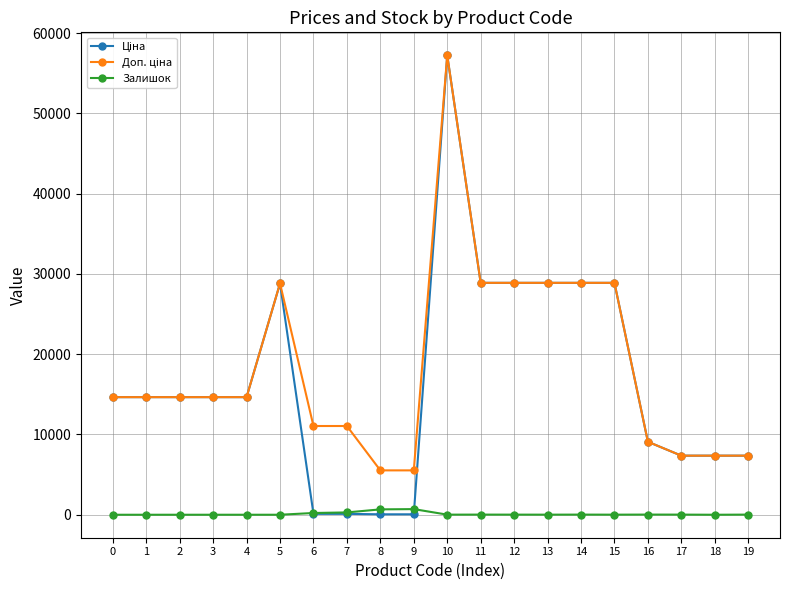

What is the total value across all series at 3?

29300.2